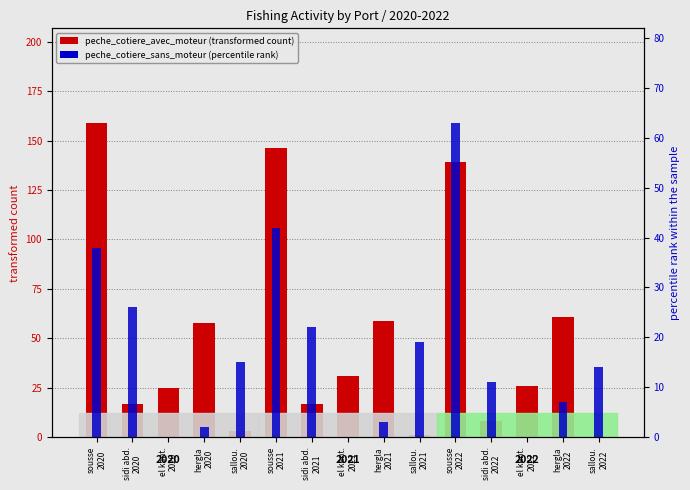

What is the label of the 6th bar from the right?

sallou.
2021